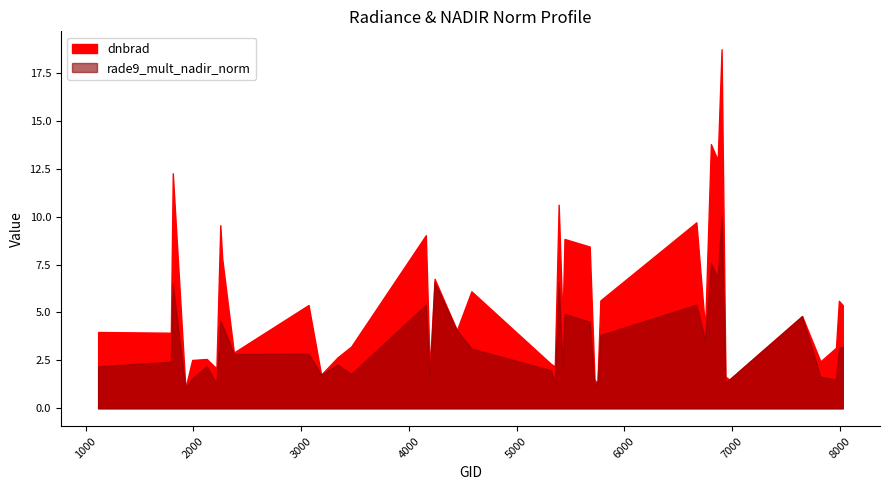

True or false: dnbrad has more than 1 points higher than both neighbors.

True